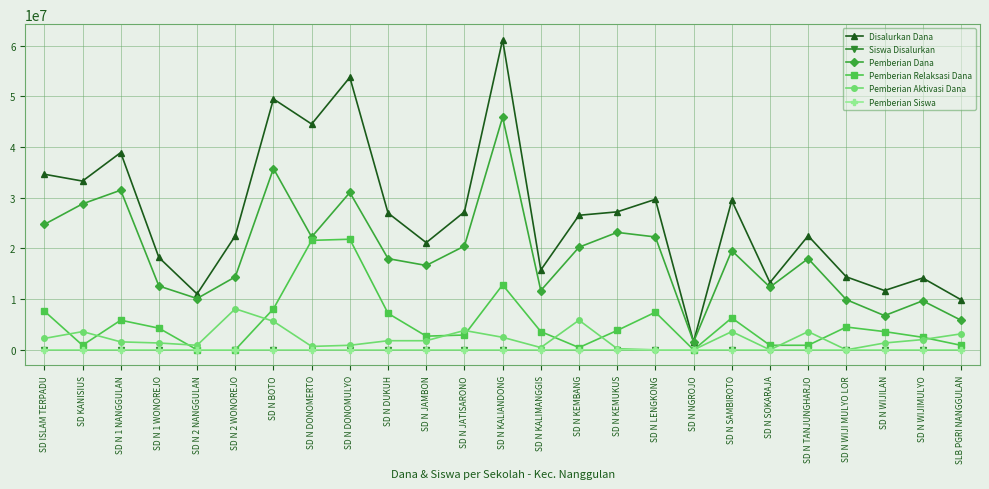

Does the chart have visible grid lines?

Yes